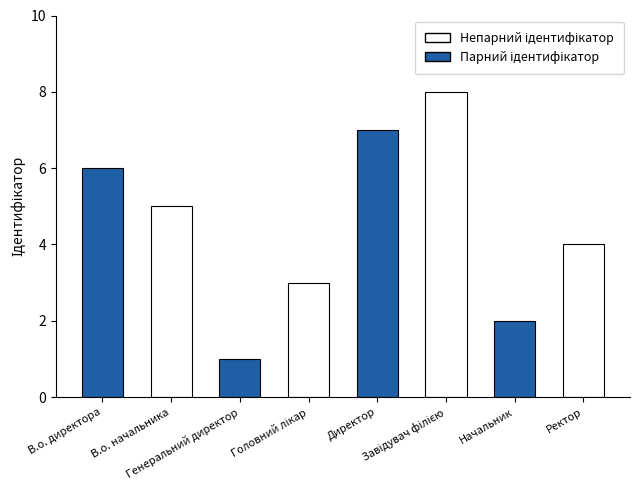

Where is the data nearest to the value 4?

Ректор